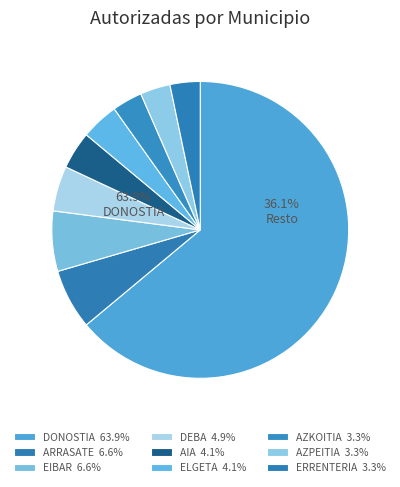

What portion of the pie excludes ARRASATE?

93.4%